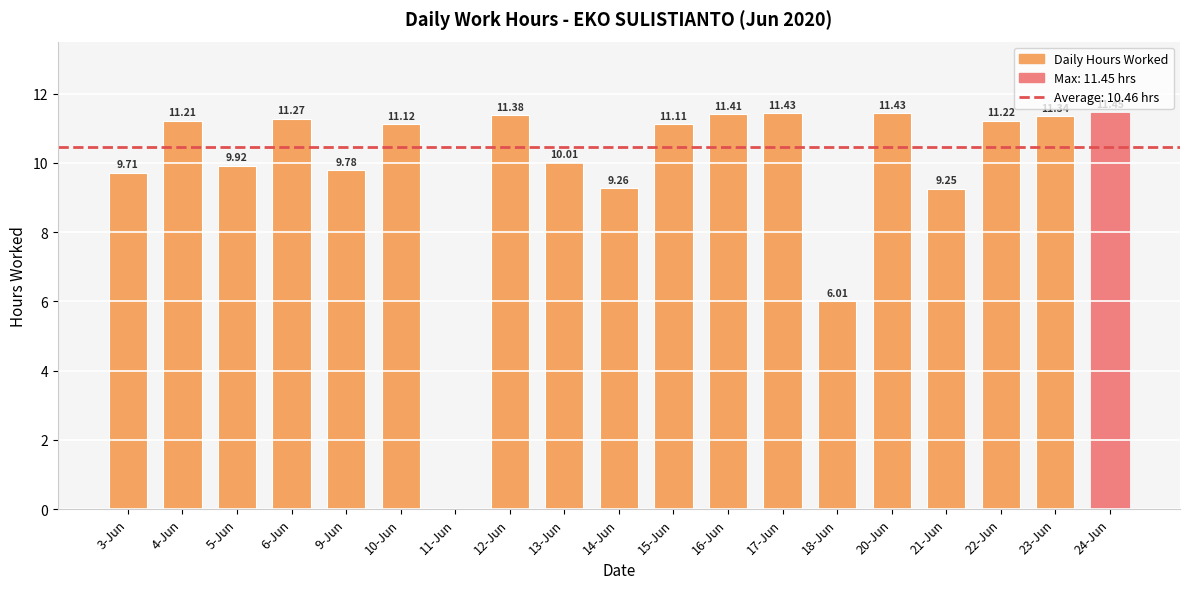

Are the bars grouped side by side (vs. stacked)?

No